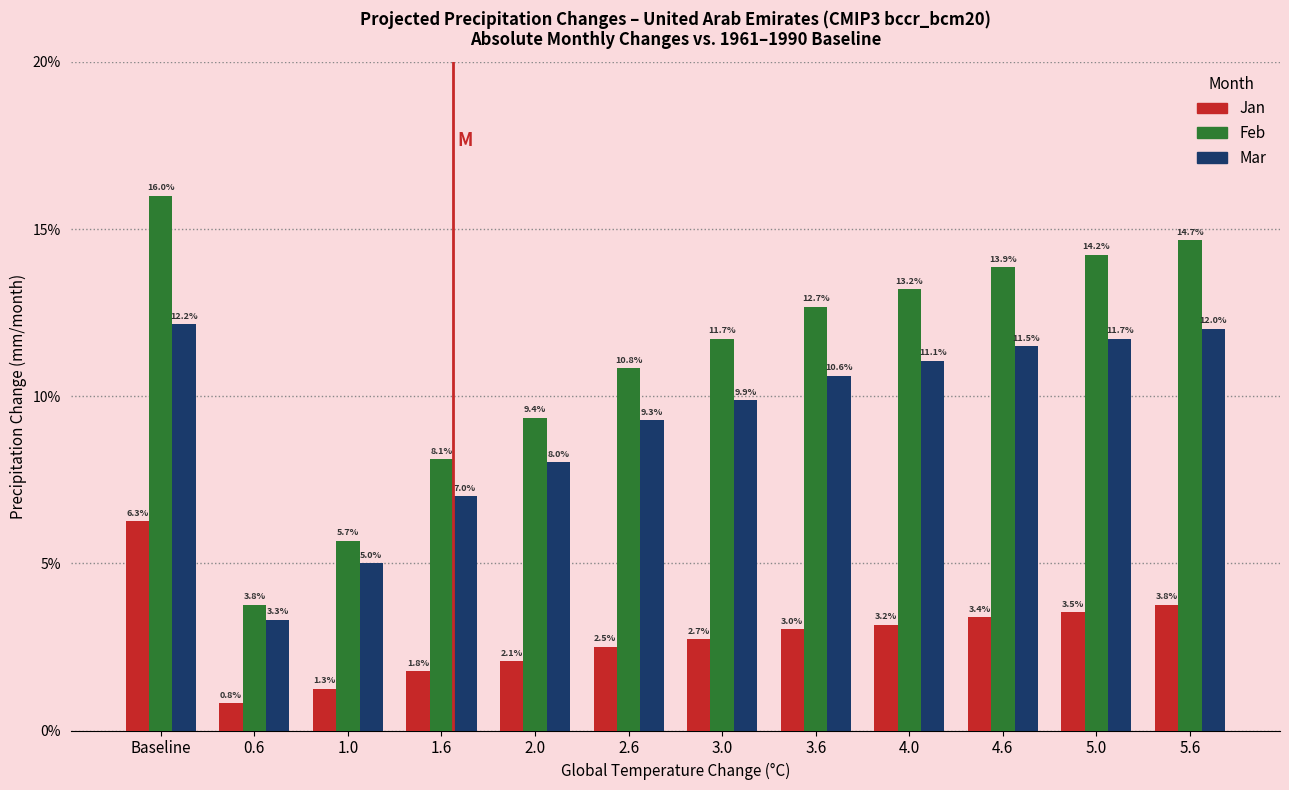

Reading left to right, transcribe all the data shown in this chart.

Jan: Baseline=6.3	0.6=0.8	1.0=1.3	1.6=1.8	2.0=2.1	2.6=2.5	3.0=2.7	3.6=3.0	4.0=3.2	4.6=3.4	5.0=3.5	5.6=3.8
Feb: Baseline=16.0	0.6=3.8	1.0=5.7	1.6=8.1	2.0=9.4	2.6=10.8	3.0=11.7	3.6=12.7	4.0=13.2	4.6=13.9	5.0=14.2	5.6=14.7
Mar: Baseline=12.2	0.6=3.3	1.0=5.0	1.6=7.0	2.0=8.0	2.6=9.3	3.0=9.9	3.6=10.6	4.0=11.1	4.6=11.5	5.0=11.7	5.6=12.0